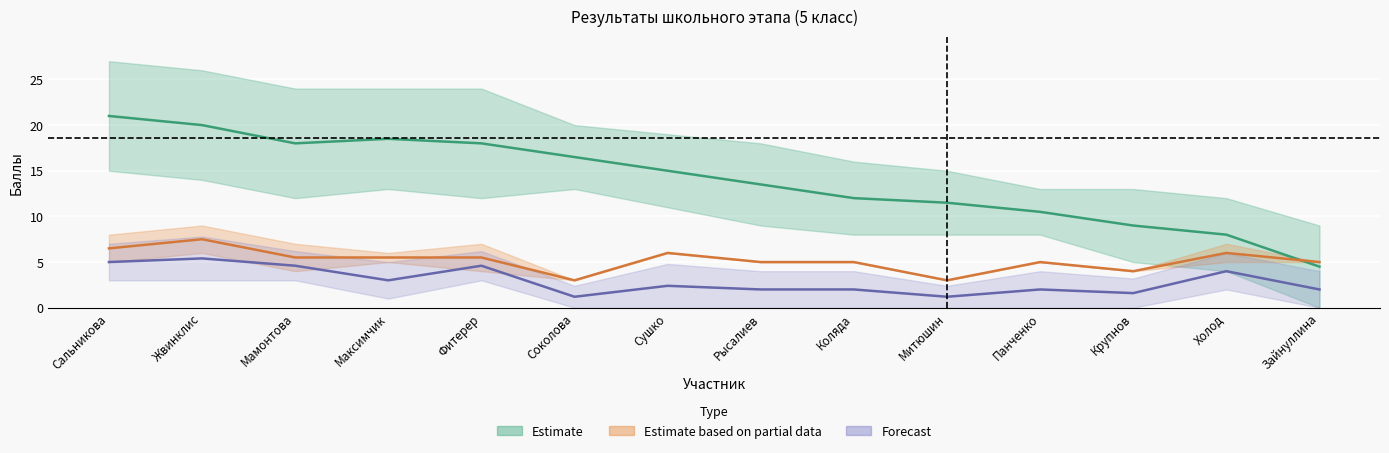

True or false: зад. 1 has more than 1 interior local peaks.

True